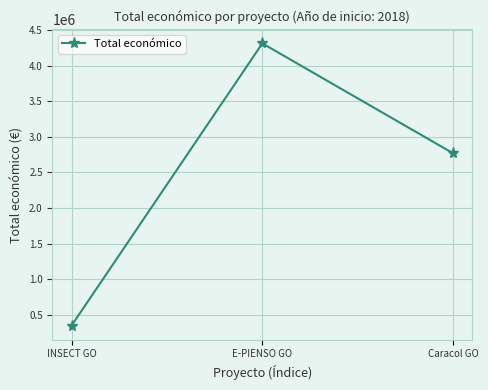

Where does the data first go above 2769359?

E-PIENSO GO